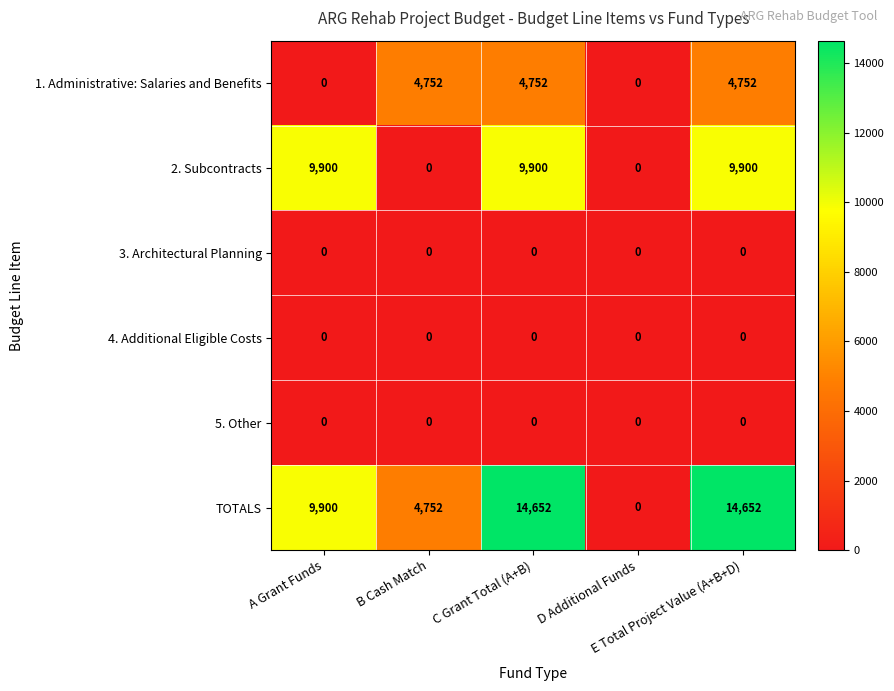

What is the greatest value displayed?

14652